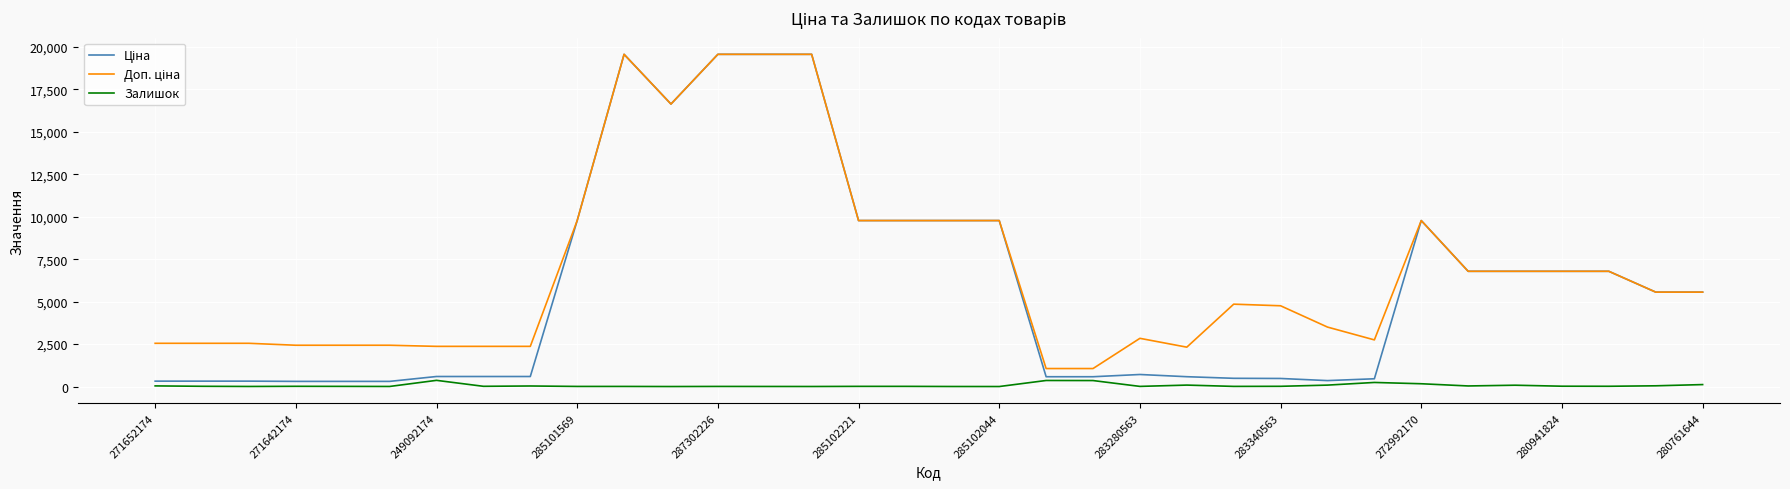

Is this an area chart (filled region under the line)?

No